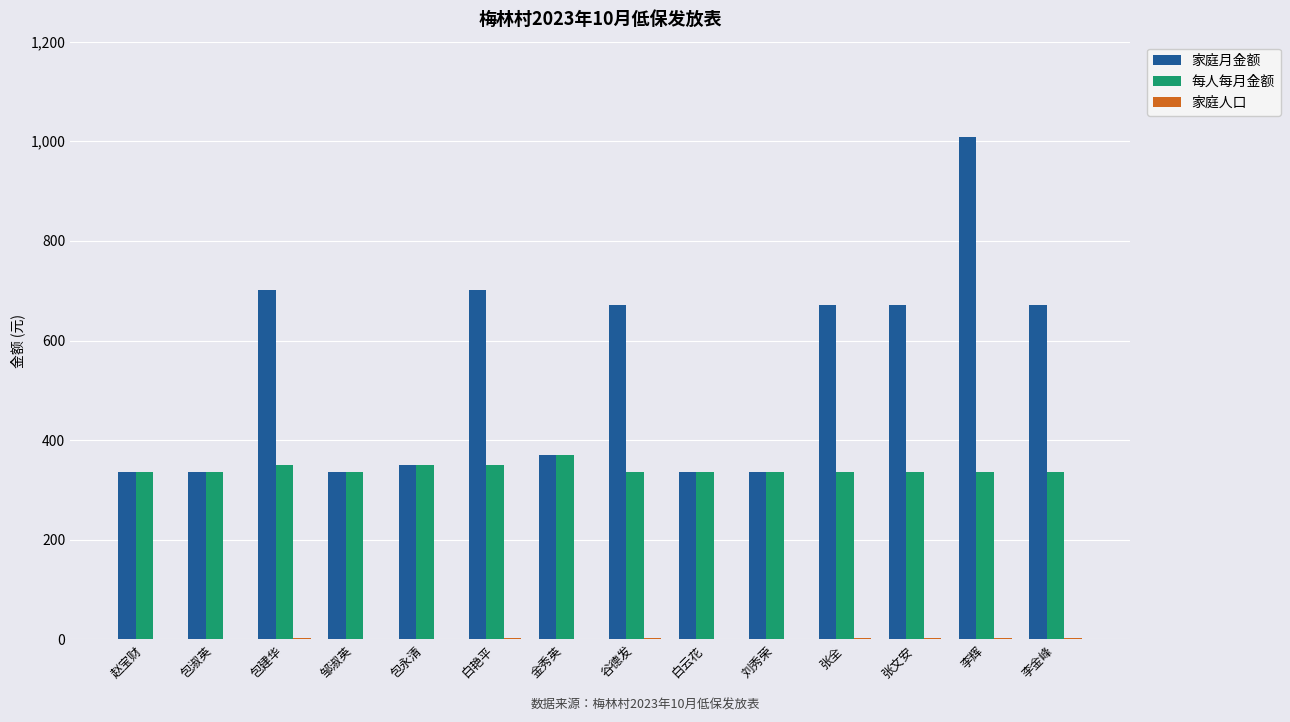

What is the spread (max minus min) of values at 张文安?

670